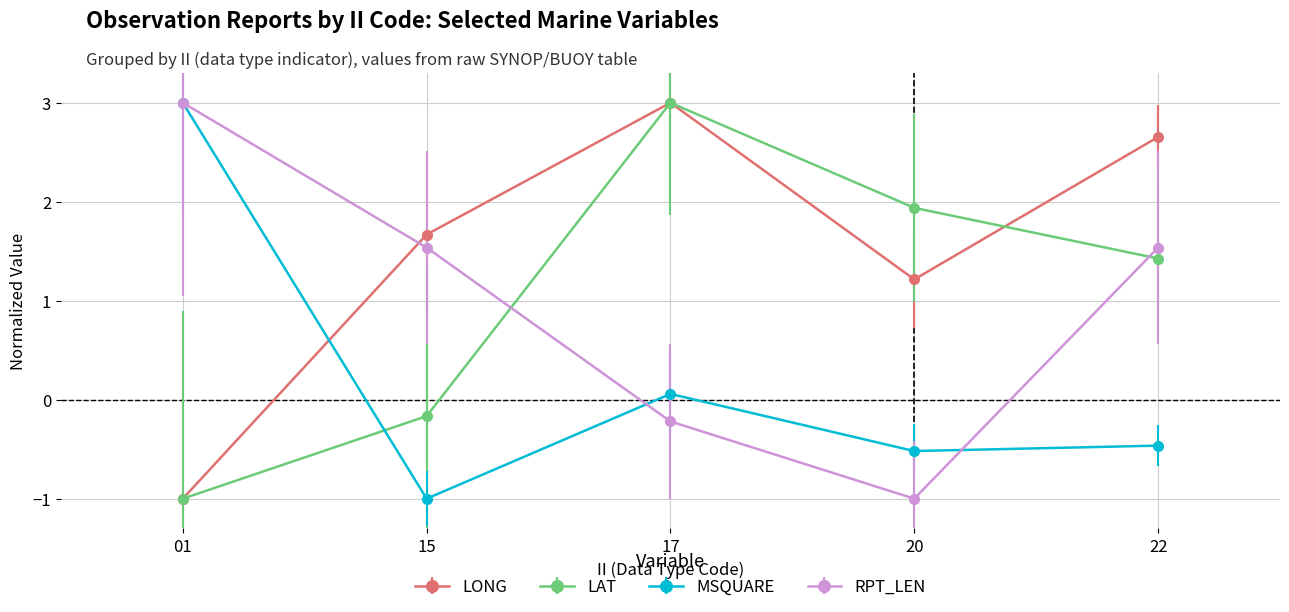

What is the difference between the LONG values at 20 and 22?

1.4